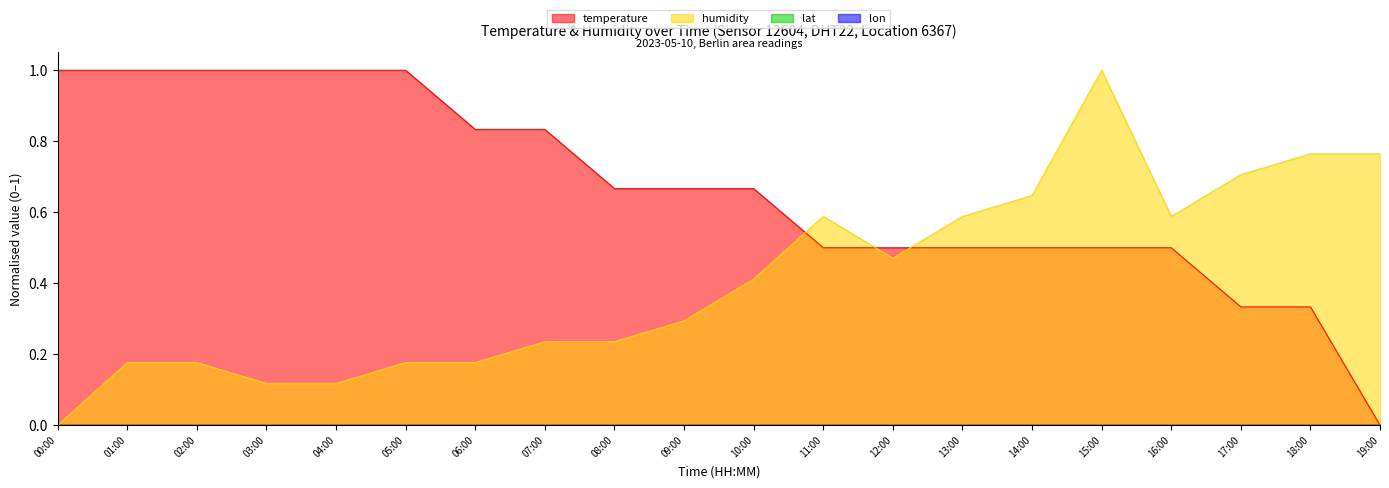

What is the sum of all temperature values?

13.3